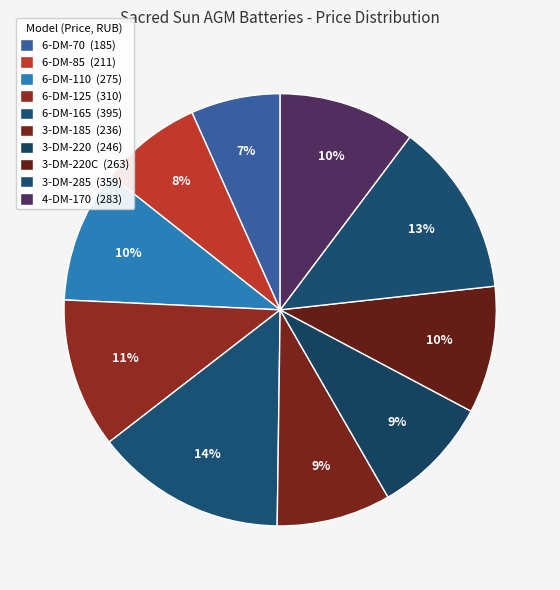

Rank the categories by value from lowest to highest.

6-DM-70, 6-DM-85, 3-DM-185, 3-DM-220, 3-DM-220C, 6-DM-110, 4-DM-170, 6-DM-125, 3-DM-285, 6-DM-165